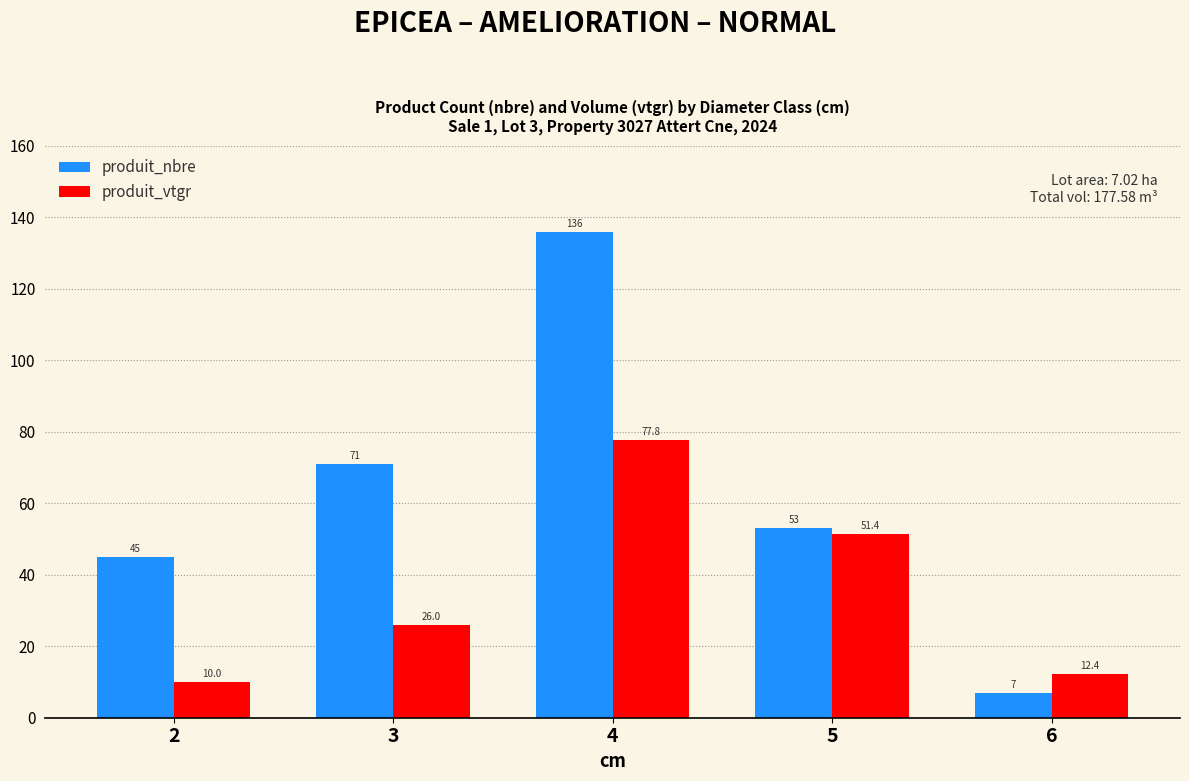

Is it true that produit_nbre equals 71.0 at 3?

True